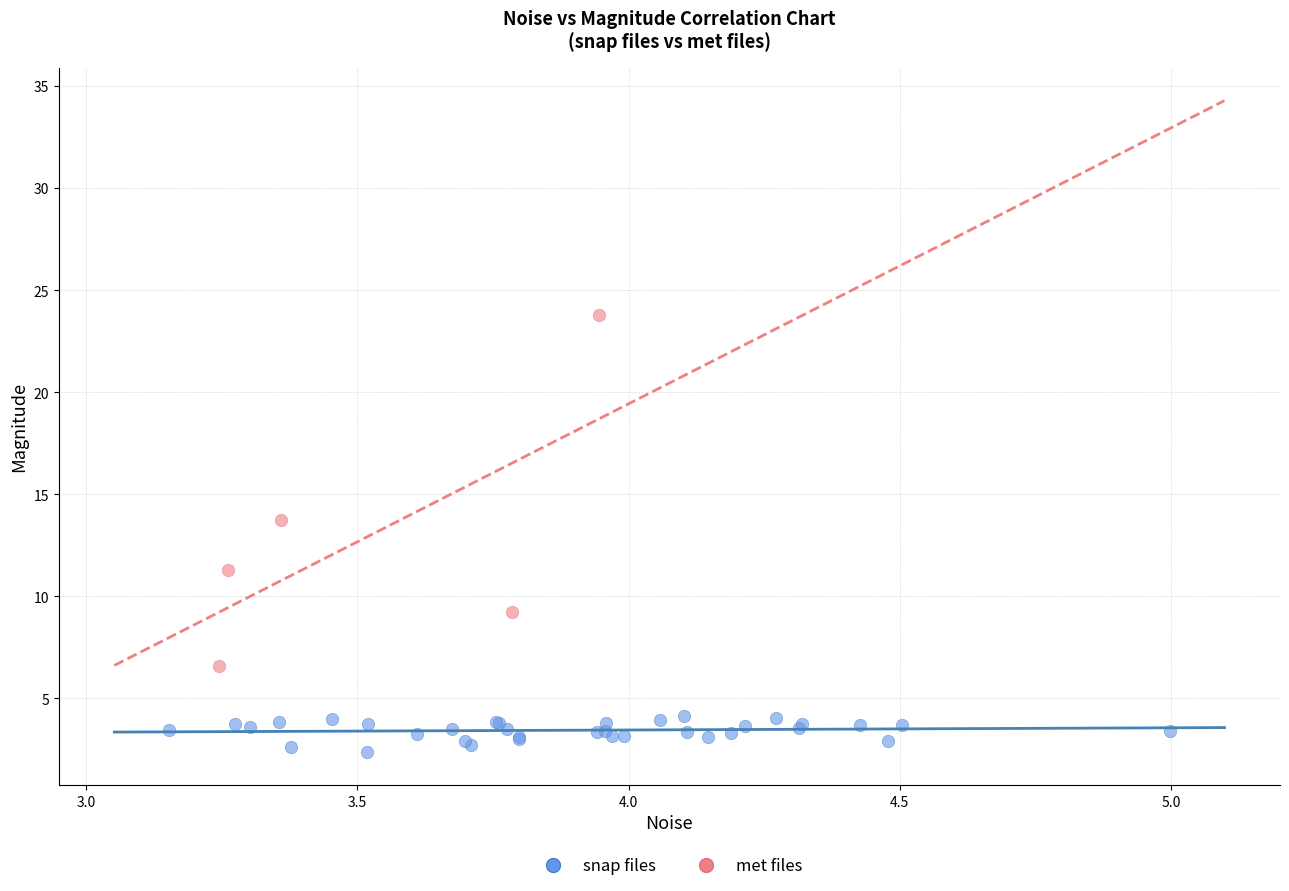

Which series reaches the maximum Y coordinate?

met files